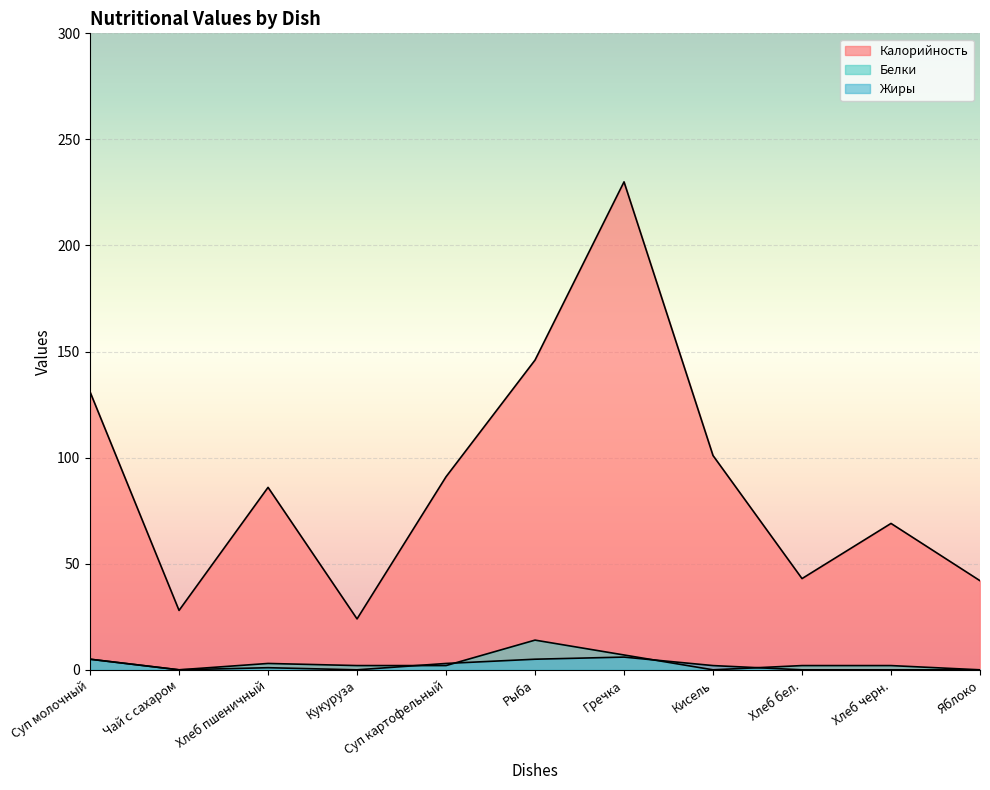

Reading left to right, what are all the values shown in this chart?

Калорийность: Суп молочный=131	Чай с сахаром=28	Хлеб пшеничный=86	Кукуруза=24	Суп картофельный=91	Рыба=146	Гречка=230	Кисель=101	Хлеб бел.=43	Хлеб черн.=69	Яблоко=42
Белки: Суп молочный=5	Чай с сахаром=0	Хлеб пшеничный=3	Кукуруза=2	Суп картофельный=2	Рыба=14	Гречка=7	Кисель=0	Хлеб бел.=2	Хлеб черн.=2	Яблоко=0
Жиры: Суп молочный=5	Чай с сахаром=0	Хлеб пшеничный=1	Кукуруза=0	Суп картофельный=3	Рыба=5	Гречка=6	Кисель=2	Хлеб бел.=0	Хлеб черн.=0	Яблоко=0